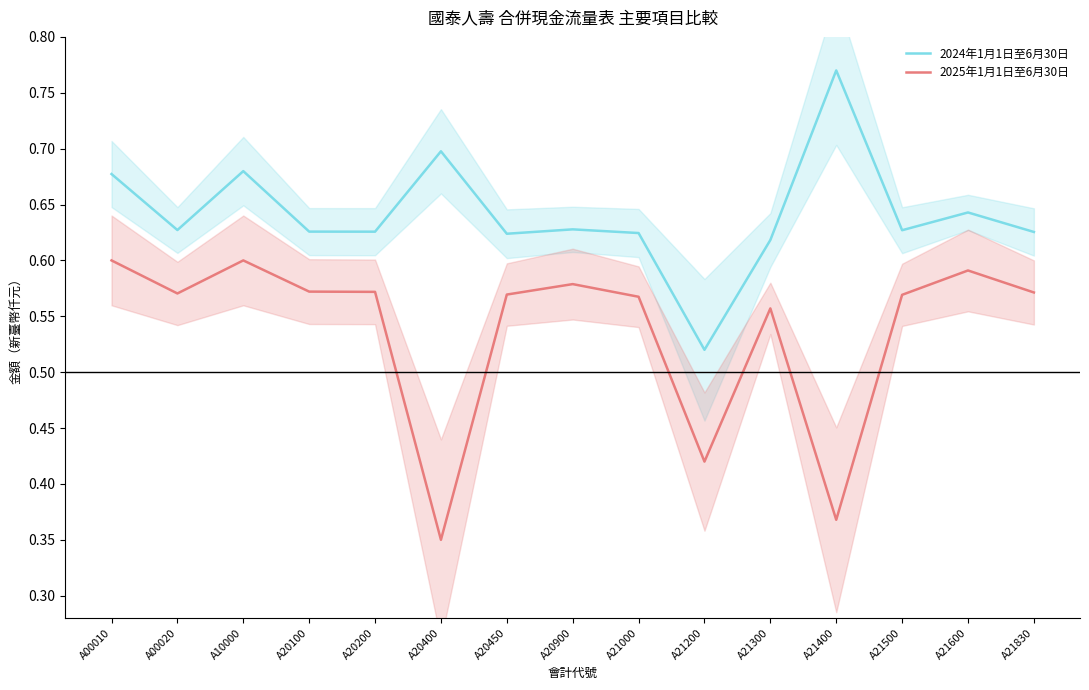

True or false: 2024年1月1日至6月30日 and 2025年1月1日至6月30日 cross at least once.

False